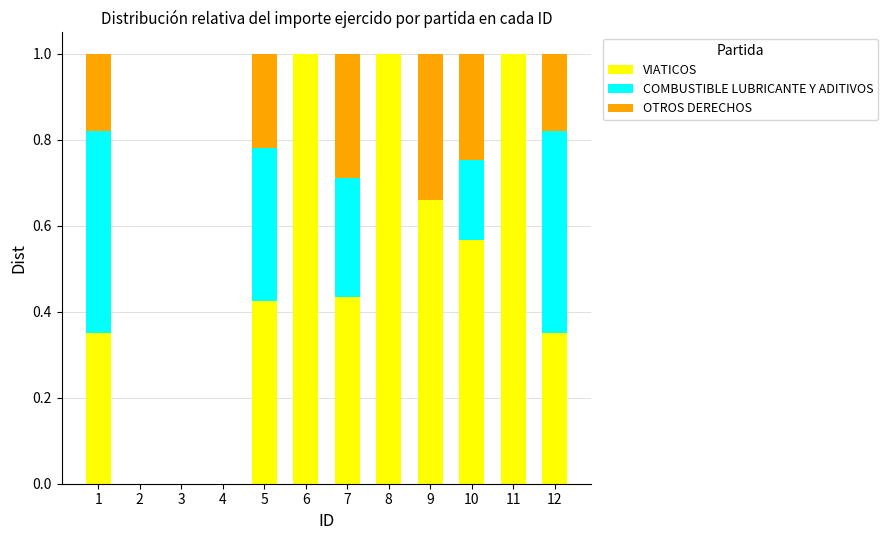

How many series are shown in this chart?

3